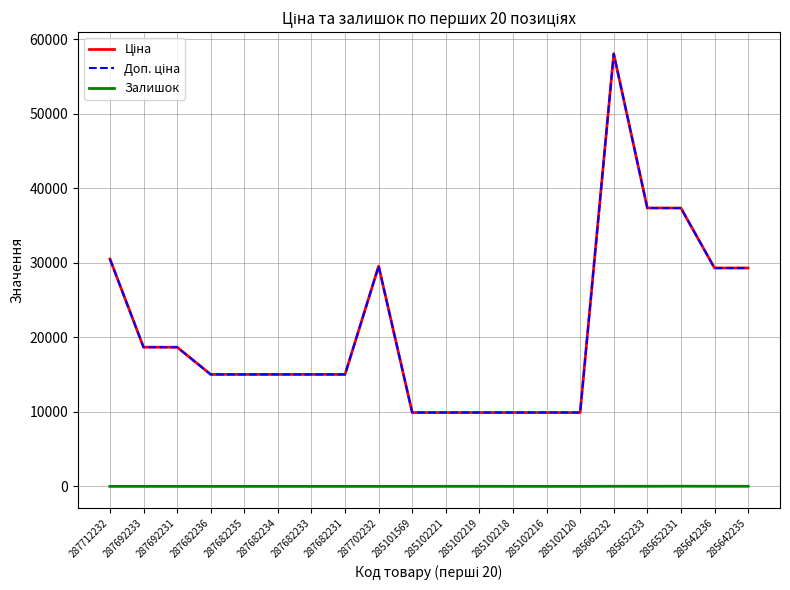

True or false: Доп. ціна and Залишок intersect in this chart.

False